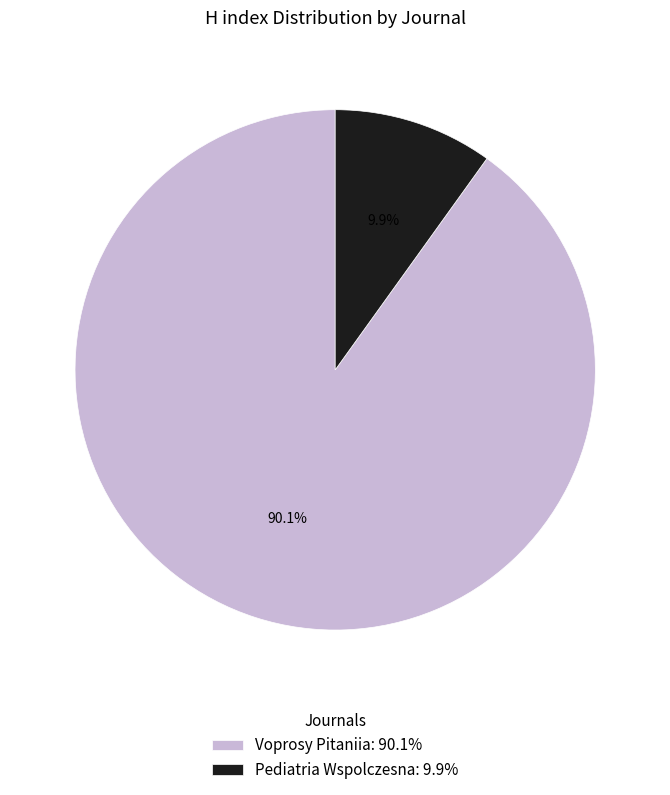

What is the largest slice in the pie chart?

Voprosy Pitaniia